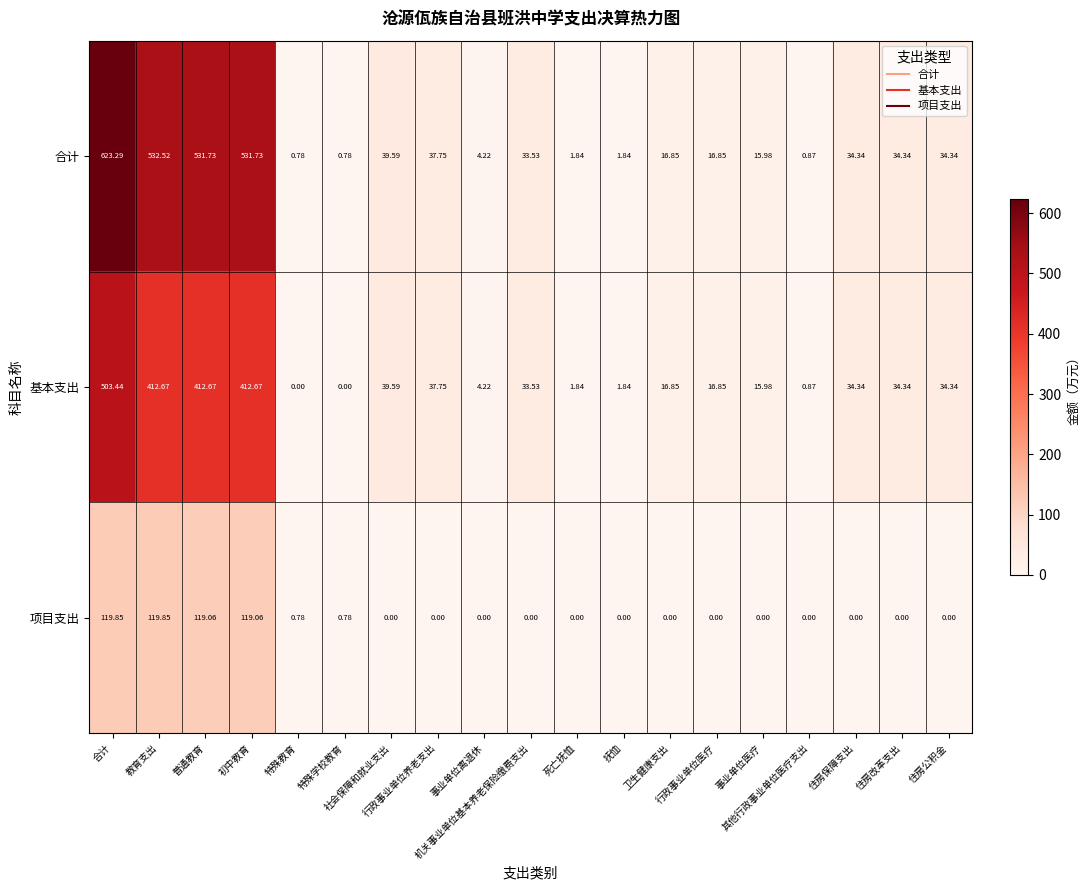

Reading left to right, extract all data points from this chart.

合计: 合计=623.3	教育支出=532.5	普通教育=531.7	初中教育=531.7	特殊教育=0.8	特殊学校教育=0.8	社会保障和就业支出=39.6	行政事业单位养老支出=37.8	事业单位离退休=4.2	机关事业单位基本养老保险缴费支出=33.5	死亡抚恤=1.8	抚恤=1.8	卫生健康支出=16.9	行政事业单位医疗=16.9	事业单位医疗=16.0	其他行政事业单位医疗支出=0.9	住房保障支出=34.3	住房改革支出=34.3	住房公积金=34.3
基本支出: 合计=503.4	教育支出=412.7	普通教育=412.7	初中教育=412.7	特殊教育=0.0	特殊学校教育=0.0	社会保障和就业支出=39.6	行政事业单位养老支出=37.8	事业单位离退休=4.2	机关事业单位基本养老保险缴费支出=33.5	死亡抚恤=1.8	抚恤=1.8	卫生健康支出=16.9	行政事业单位医疗=16.9	事业单位医疗=16.0	其他行政事业单位医疗支出=0.9	住房保障支出=34.3	住房改革支出=34.3	住房公积金=34.3
项目支出: 合计=119.8	教育支出=119.8	普通教育=119.1	初中教育=119.1	特殊教育=0.8	特殊学校教育=0.8	社会保障和就业支出=0.0	行政事业单位养老支出=0.0	事业单位离退休=0.0	机关事业单位基本养老保险缴费支出=0.0	死亡抚恤=0.0	抚恤=0.0	卫生健康支出=0.0	行政事业单位医疗=0.0	事业单位医疗=0.0	其他行政事业单位医疗支出=0.0	住房保障支出=0.0	住房改革支出=0.0	住房公积金=0.0